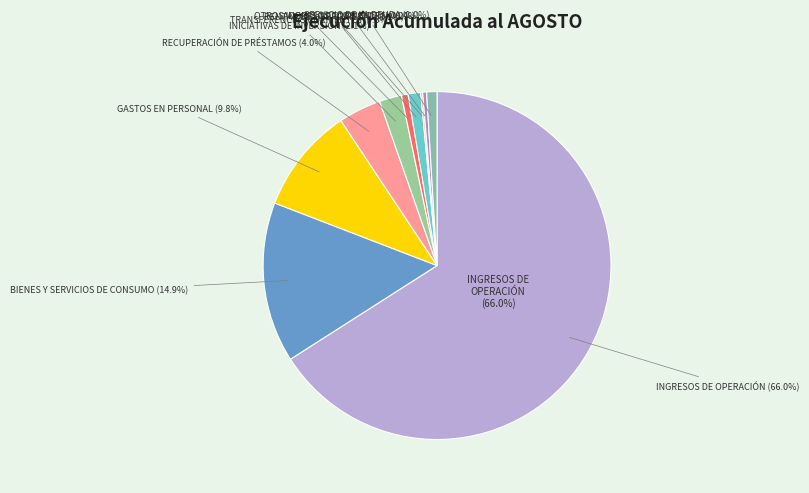

Which slice is the largest?

INGRESOS DE OPERACIÓN